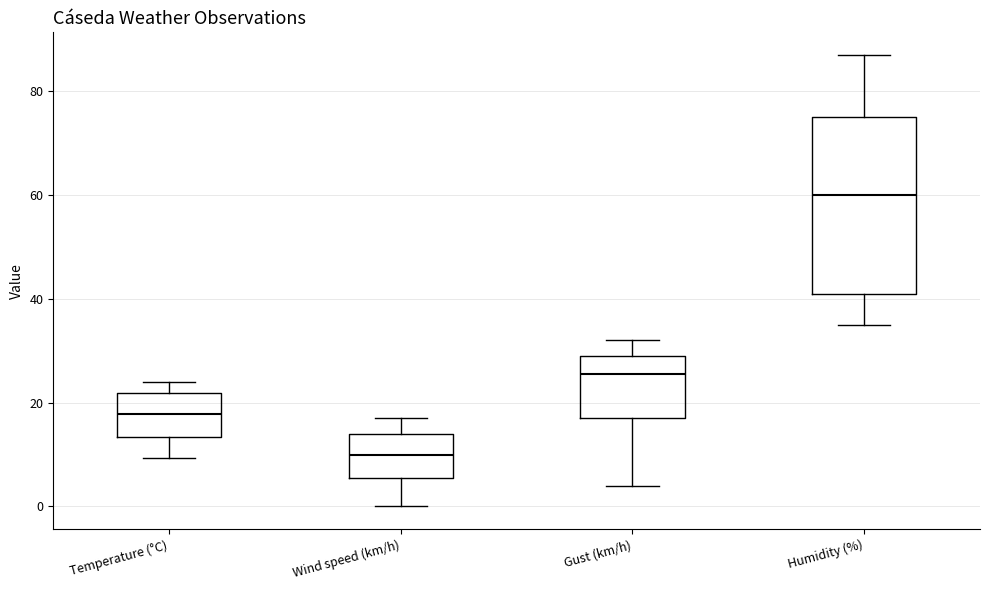

Reading left to right, read every box against the y-axis: the position of its median line, the range the box covers, and the ends of its whiskers. The values are not printed on the chart, so give them approximately, as read against the axis.

Temperature (°C): median 18, box 14 to 22, whiskers 10 to 24
Wind speed (km/h): median 10, box 6 to 14, whiskers 0 to 18
Gust (km/h): median 26, box 18 to 30, whiskers 4 to 32
Humidity (%): median 60, box 42 to 76, whiskers 36 to 88